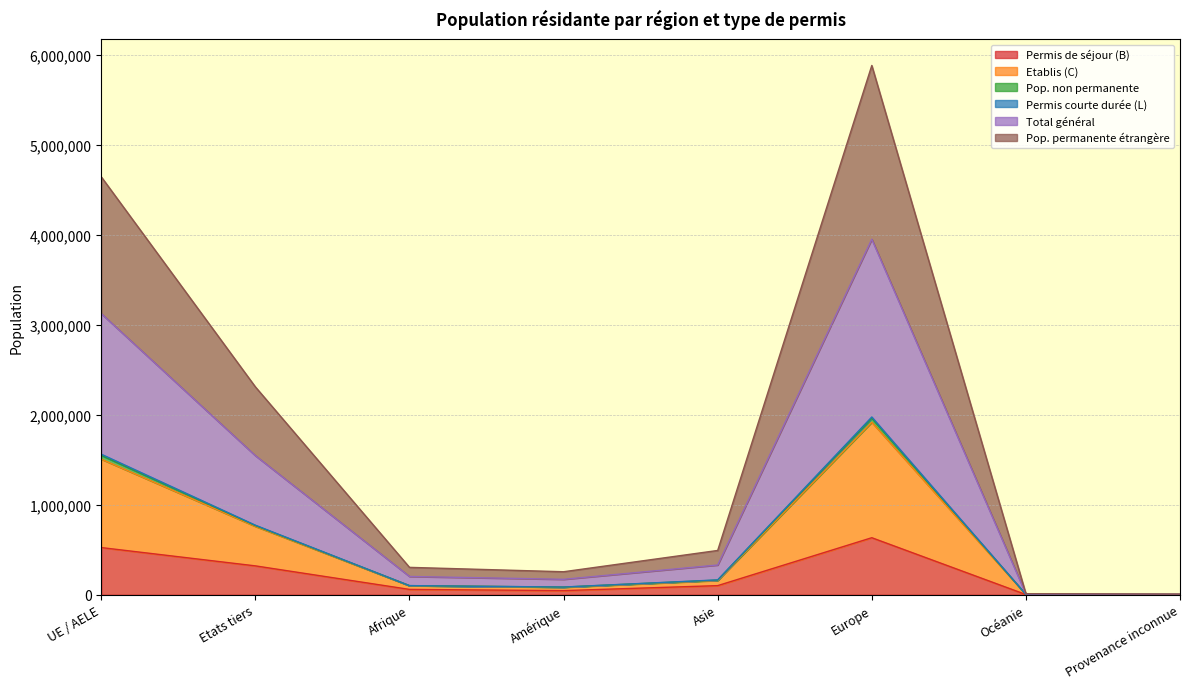

How many data points does each series have?

8